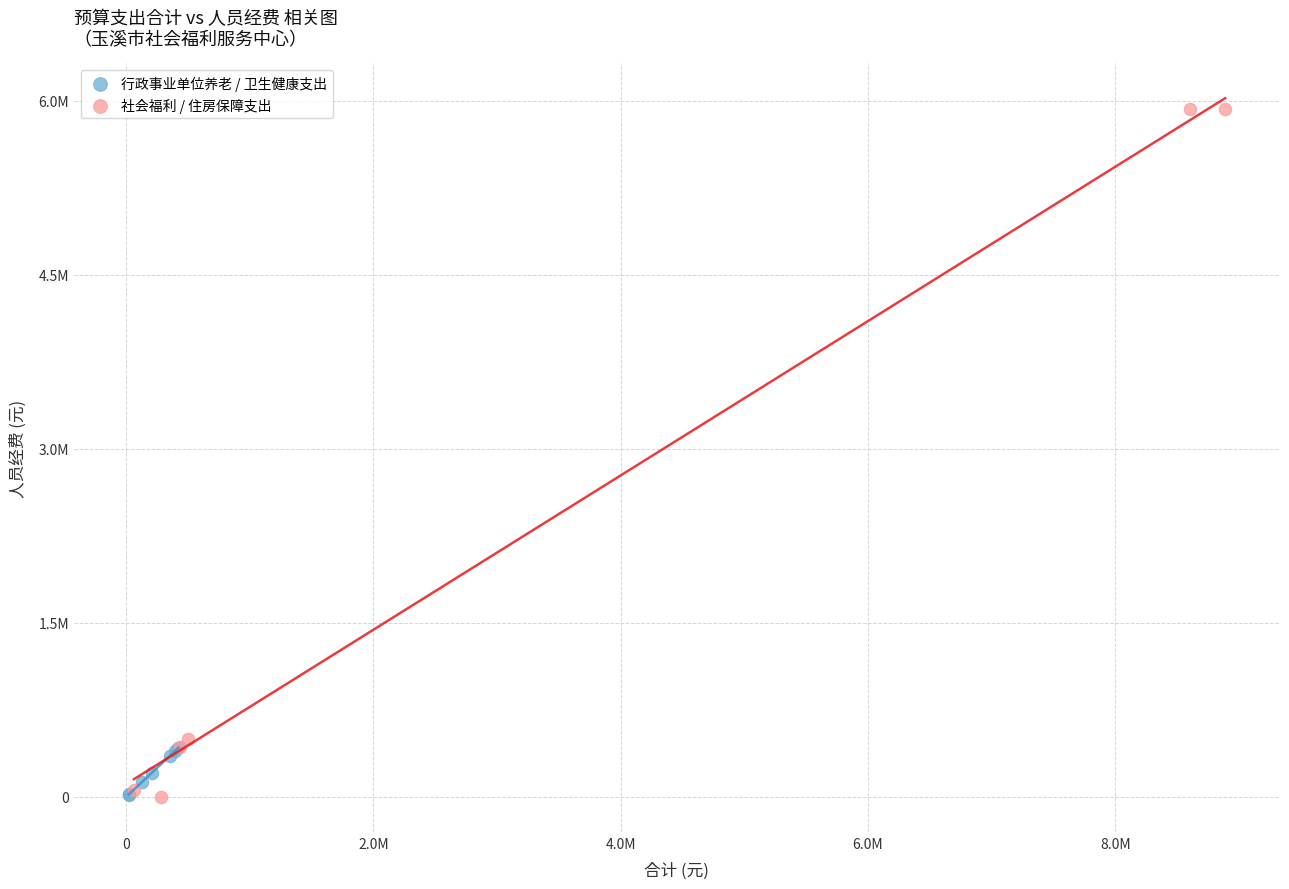

Which series has the largest Y range (max minus min)?

社会福利 / 住房保障支出